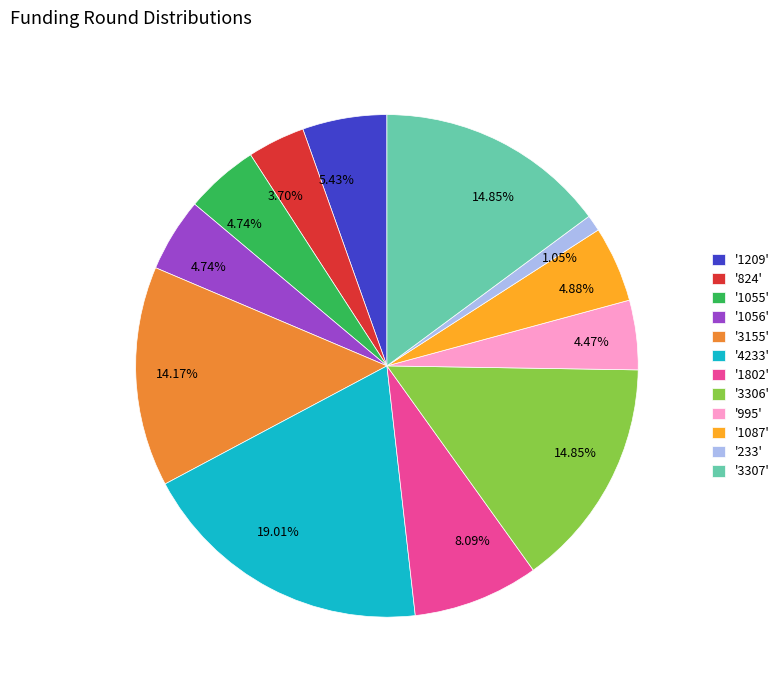

How many slices are in this pie chart?

12